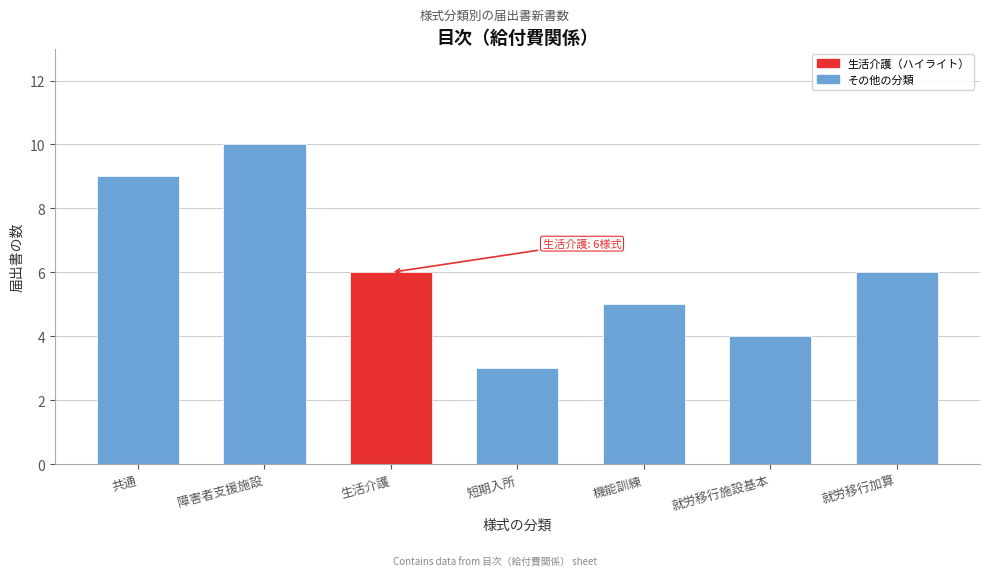

Reading right to left, extract all data points from this chart.

就労移行加算=6	就労移行施設基本=4	機能訓練=5	短期入所=3	生活介護=6	障害者支援施設=10	共通=9